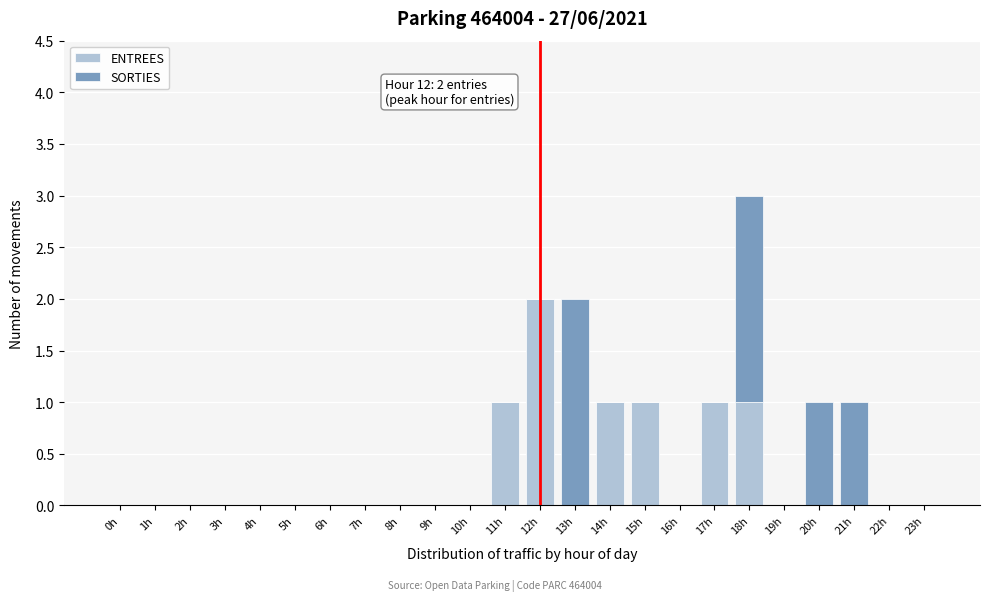

True or false: ENTREES has a value of 0 at 19h.

True